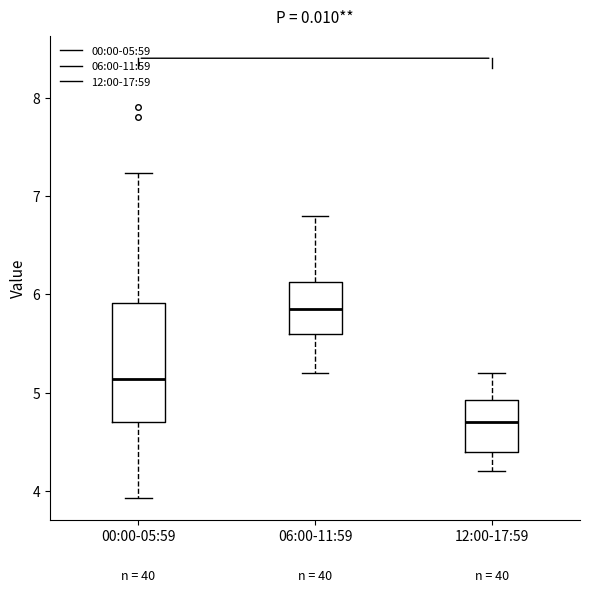

Which box is the tallest, from its lower edge to its upper edge?

00:00-05:59